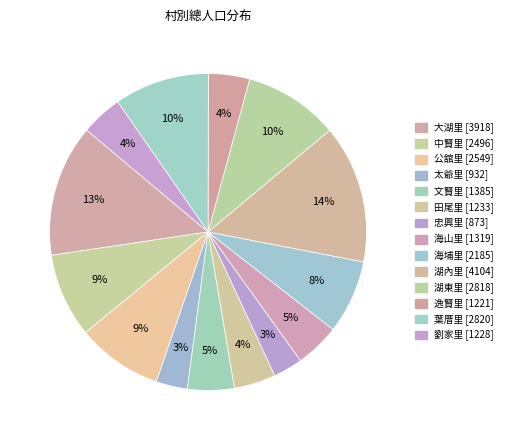

How many slices are in this pie chart?

14